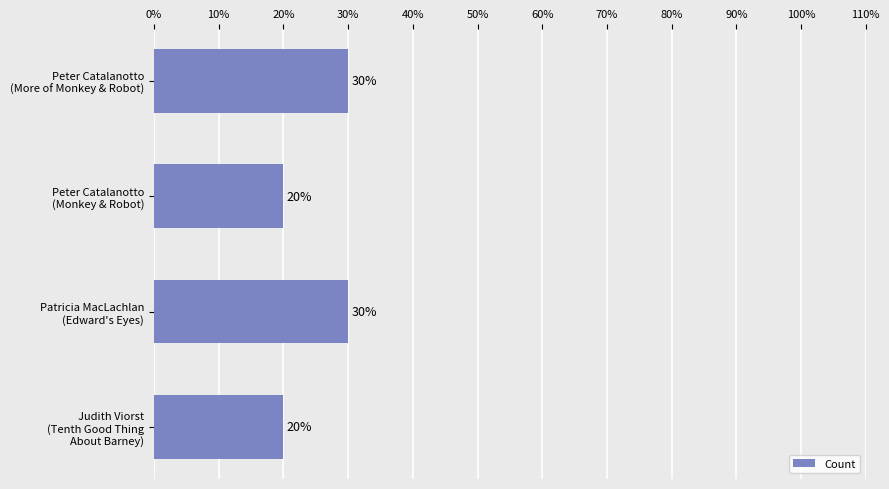

What is the sum of all values?

100